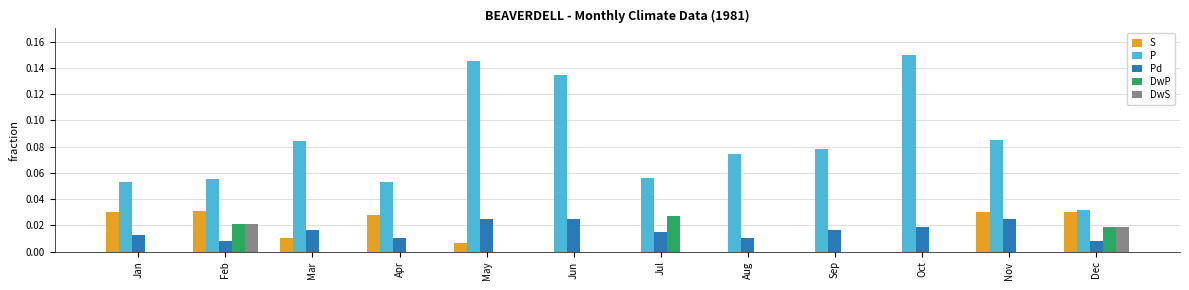

Count the number of data series in this chart.

5